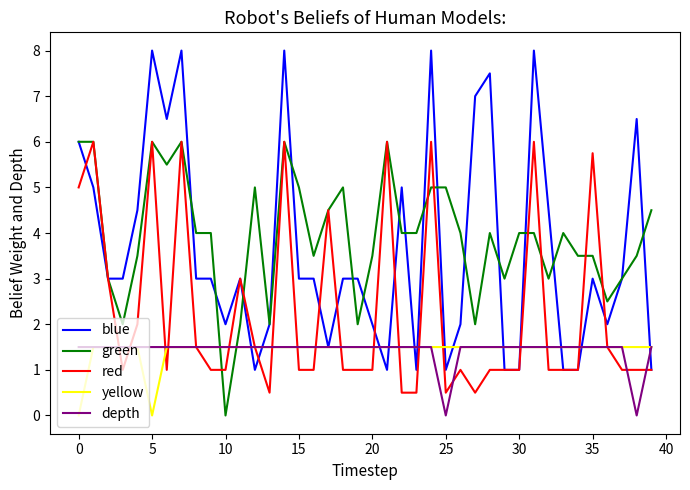

True or false: depth and green cross at least once.

True